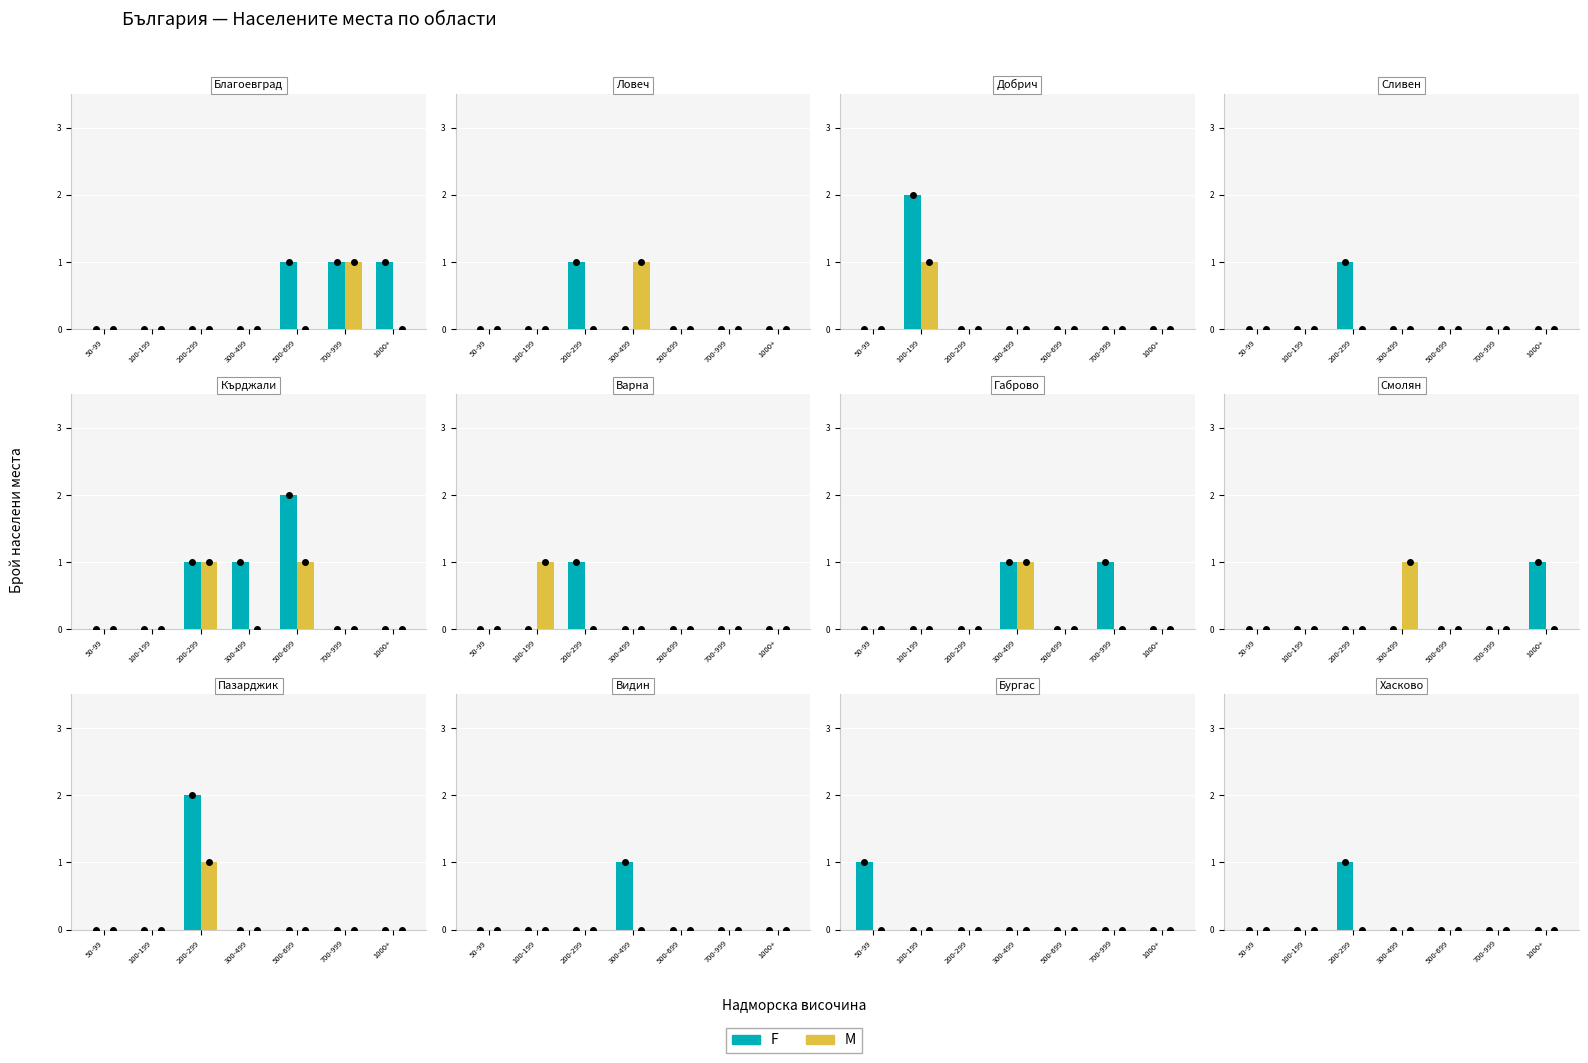

Does the chart contain stacked bars?

No